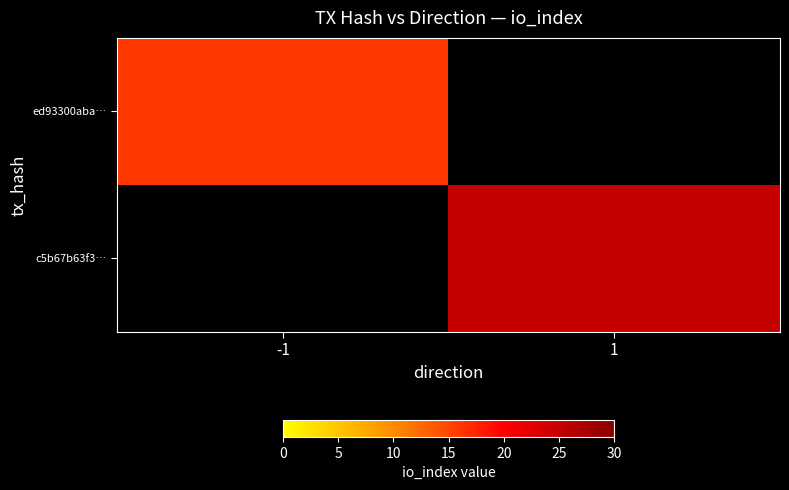

At which label is ed93300aba… closest to 16?

-1